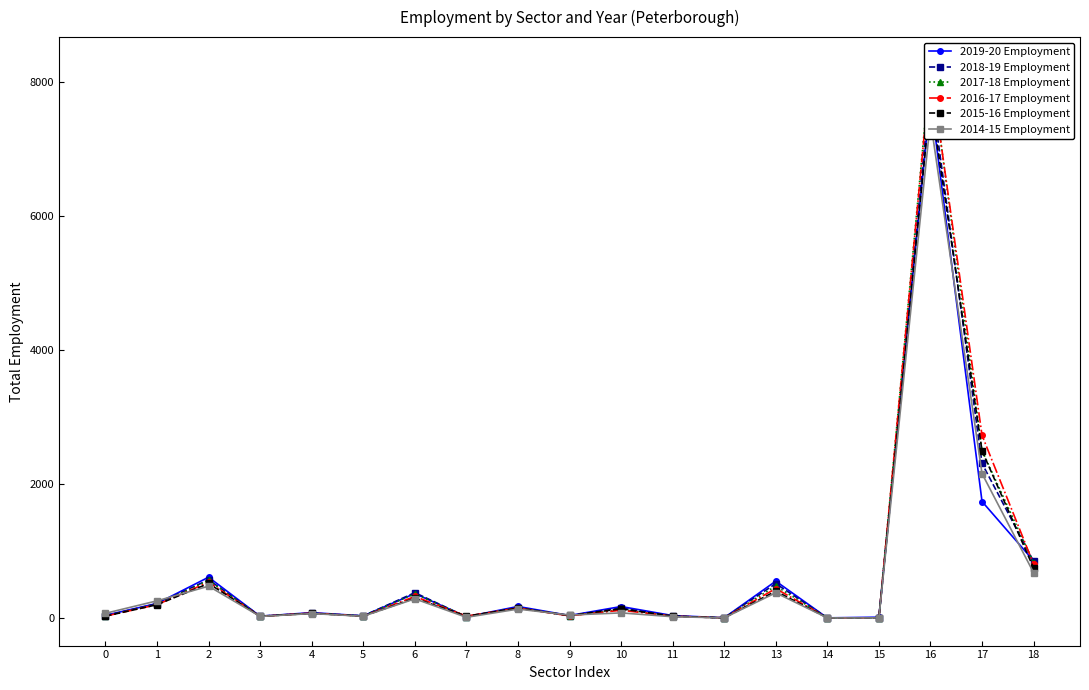

Where is 2015-16 Employment nearest to the value 3877?

17